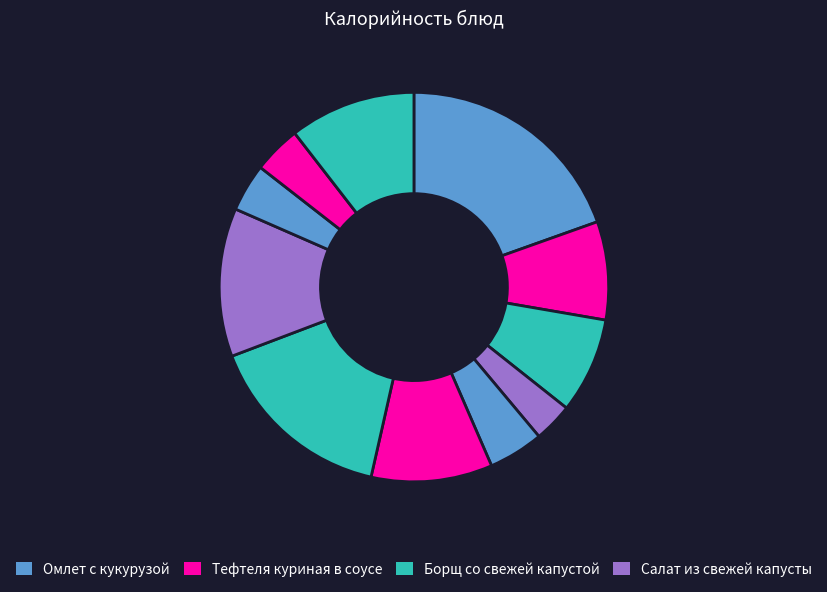

Which slice is the largest?

Омлет с кукурузой